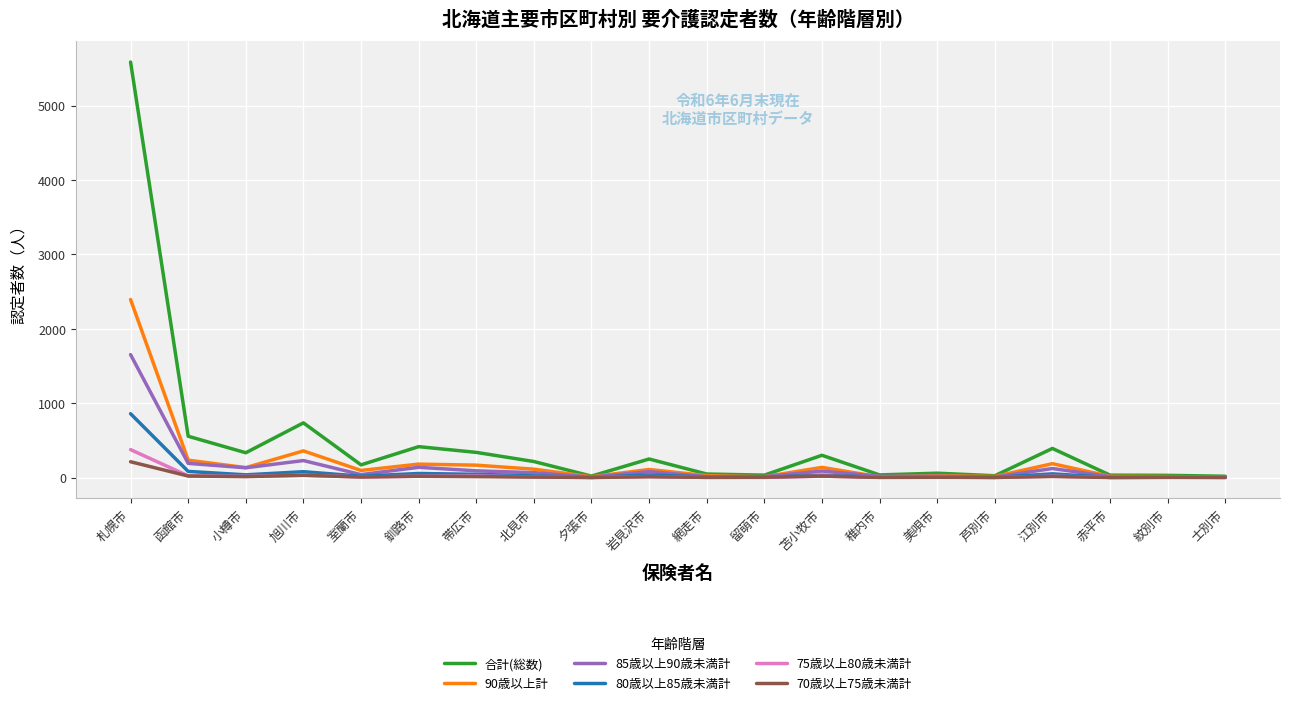

At how many categories does at least one series exceed 1089?

1